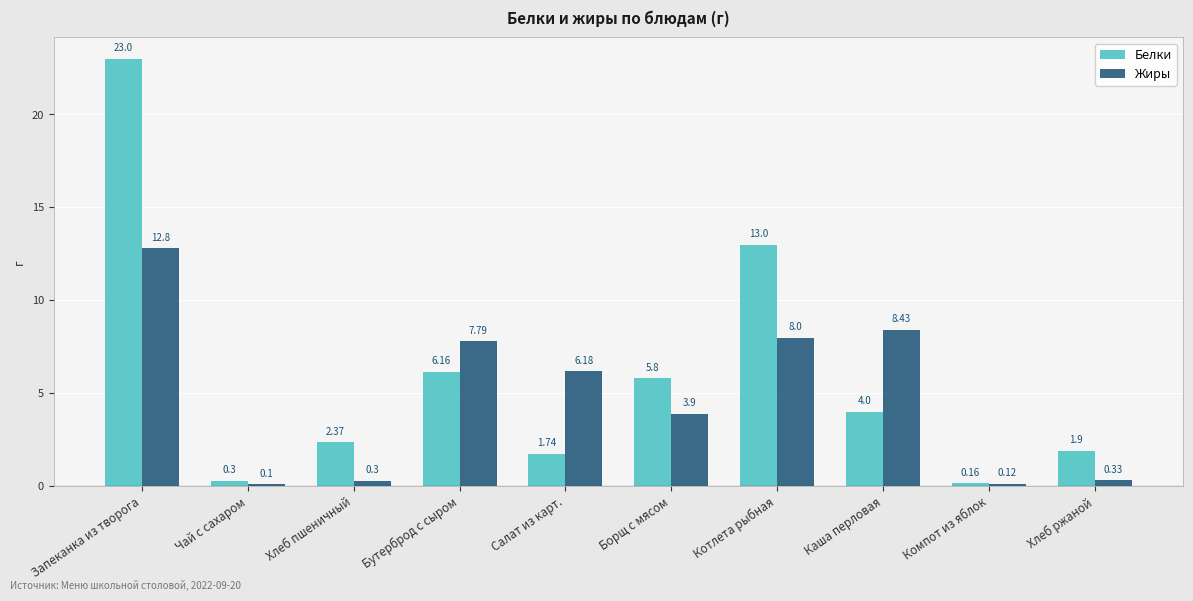

Is it true that Белки equals 5.8 at Борщ с мясом?

True